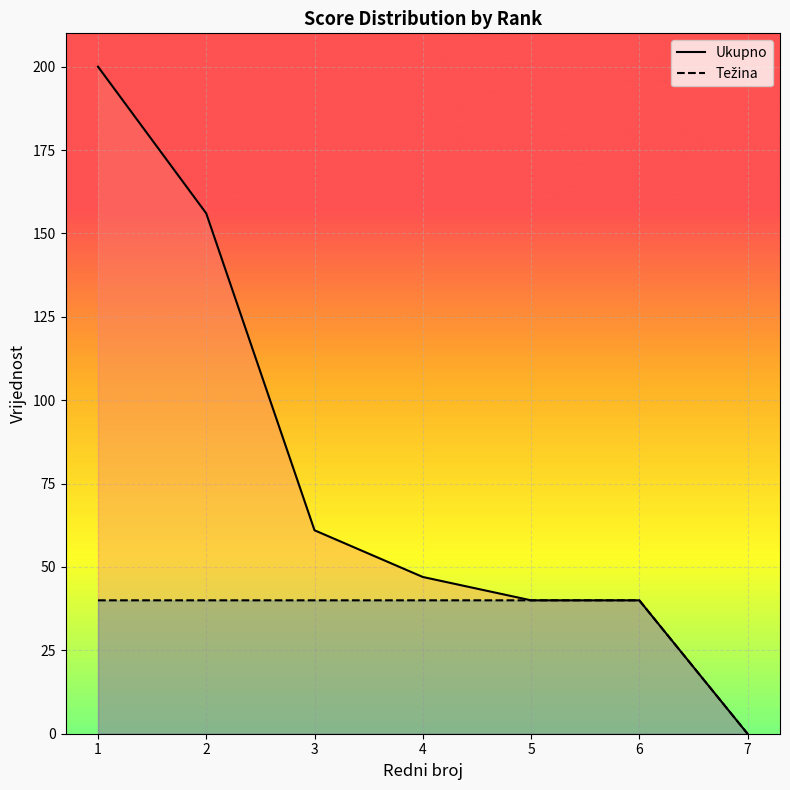

How many values in the Ukupno series exceed 47?

3